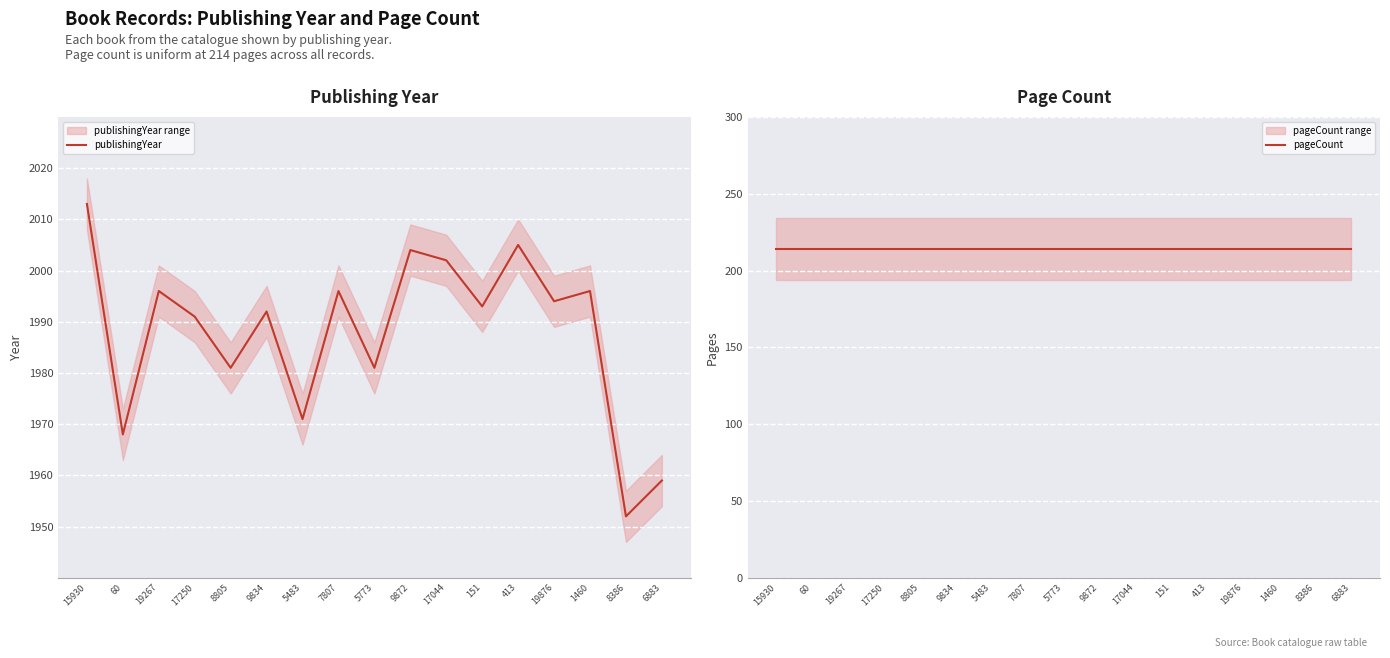

How many categories are shown in the chart?

17